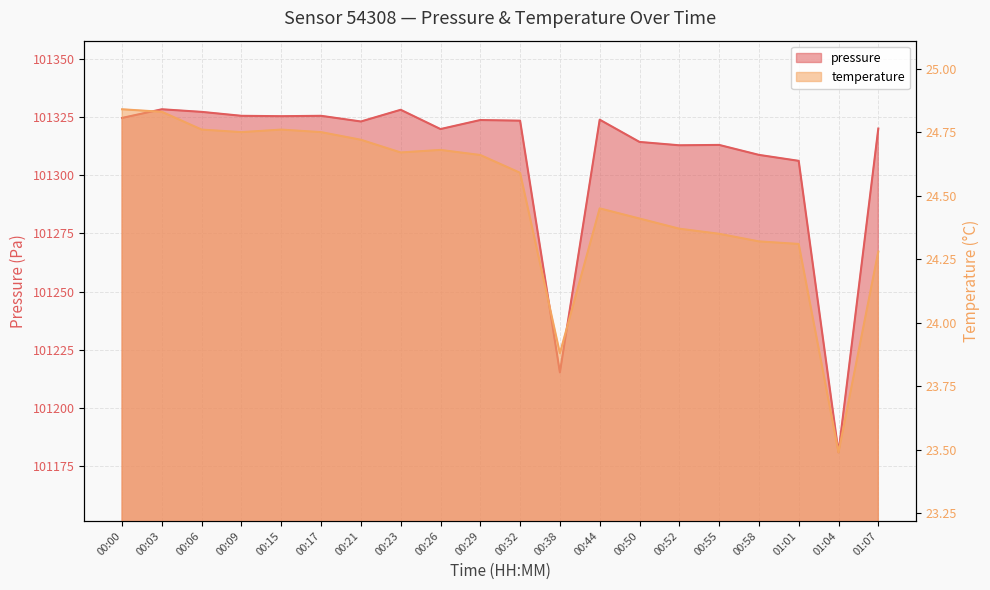

The value of pressure at 00:55 is 40860.6. True or false?

False